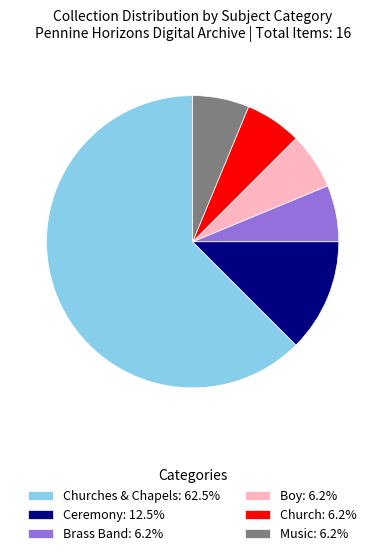

Is the sum of Ceremony: 12.5% and Brass Band: 6.2% greater than half?

No